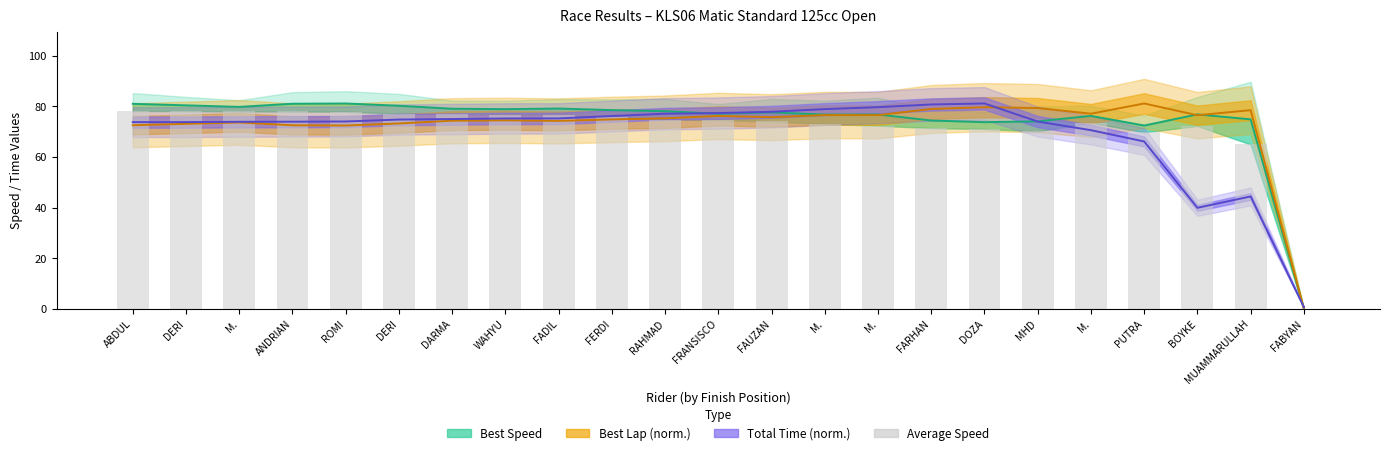

What is the change in value from FADIL to M.?

-3.1